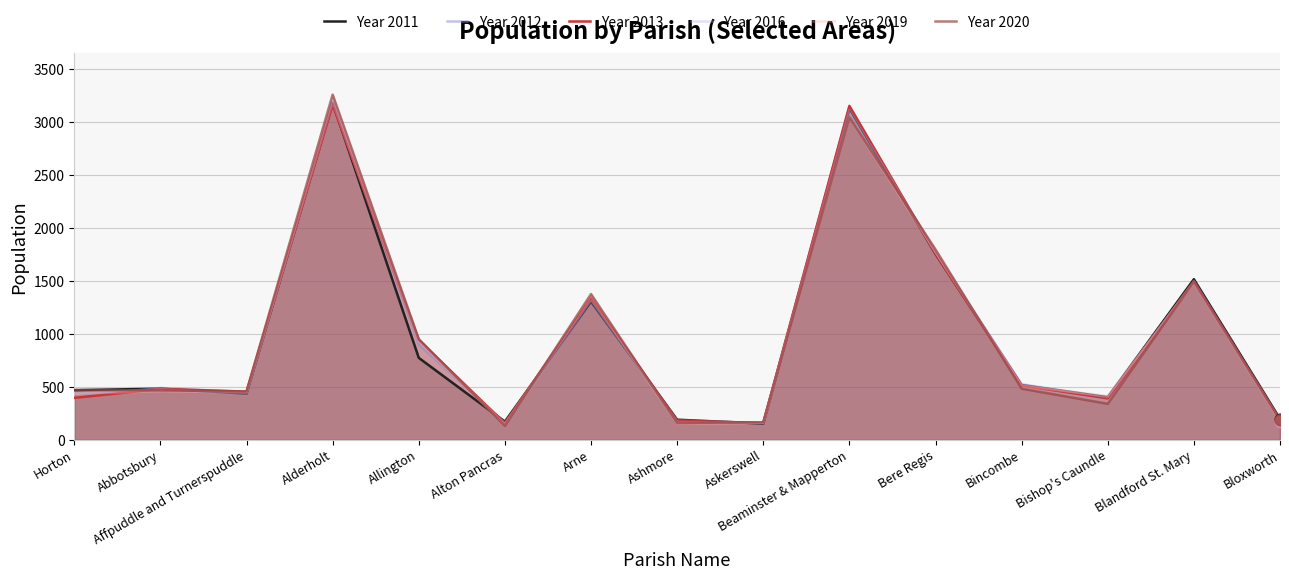

What are all the series names shown in the legend?

Year 2011, Year 2012, Year 2013, Year 2016, Year 2019, Year 2020